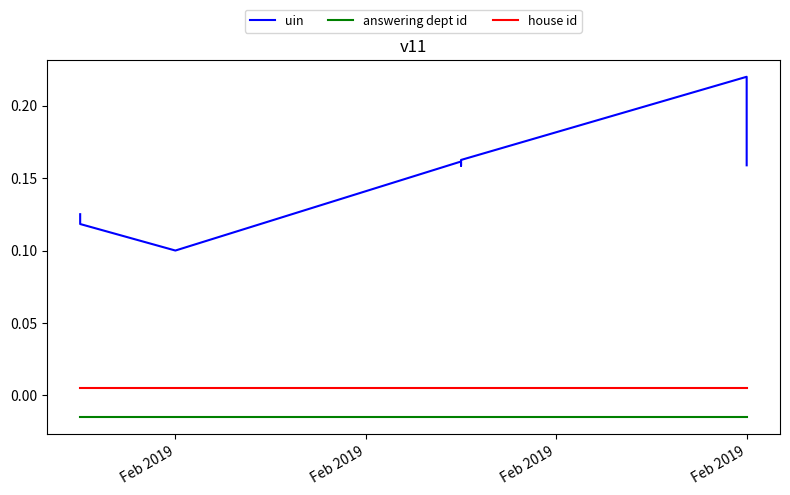

How many data points does each series have?

10